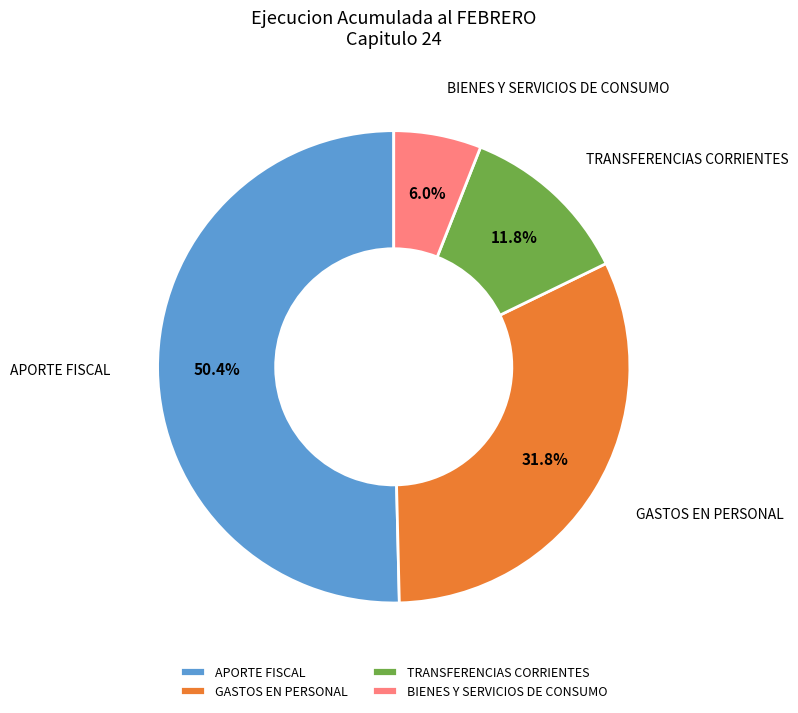

Rank the categories by value from highest to lowest.

APORTE FISCAL, GASTOS EN PERSONAL, TRANSFERENCIAS CORRIENTES, BIENES Y SERVICIOS DE CONSUMO